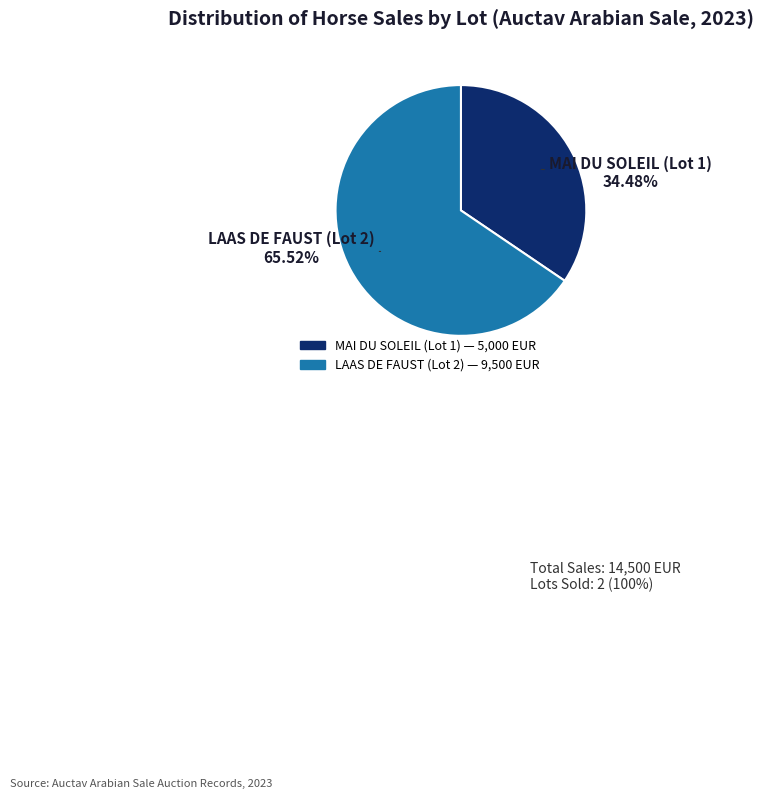

To the nearest percent, what percentage of the pie is LAAS DE FAUST (Lot 2)?

66%